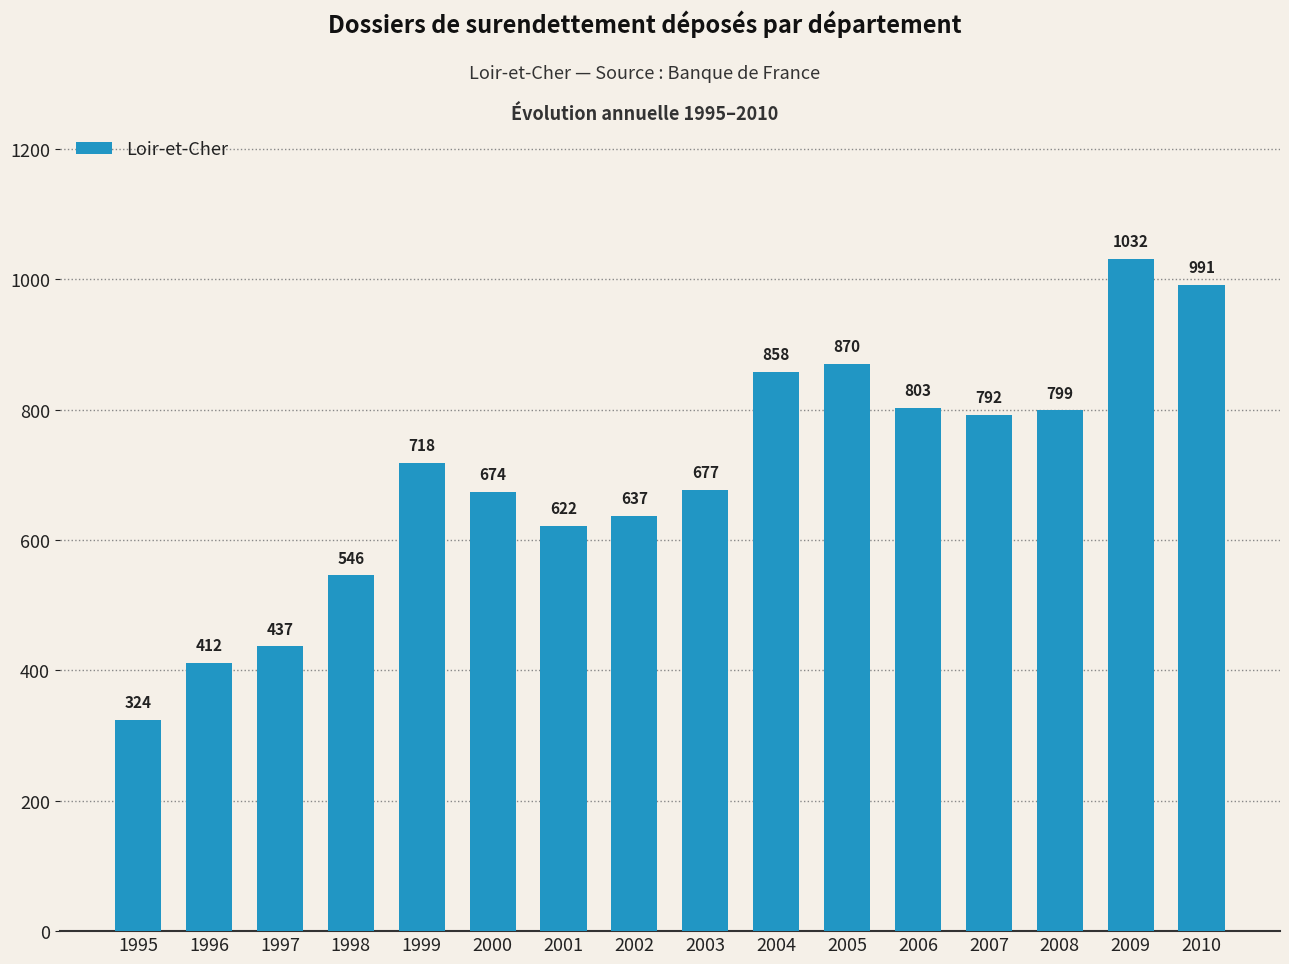

Are the bars grouped side by side (vs. stacked)?

No